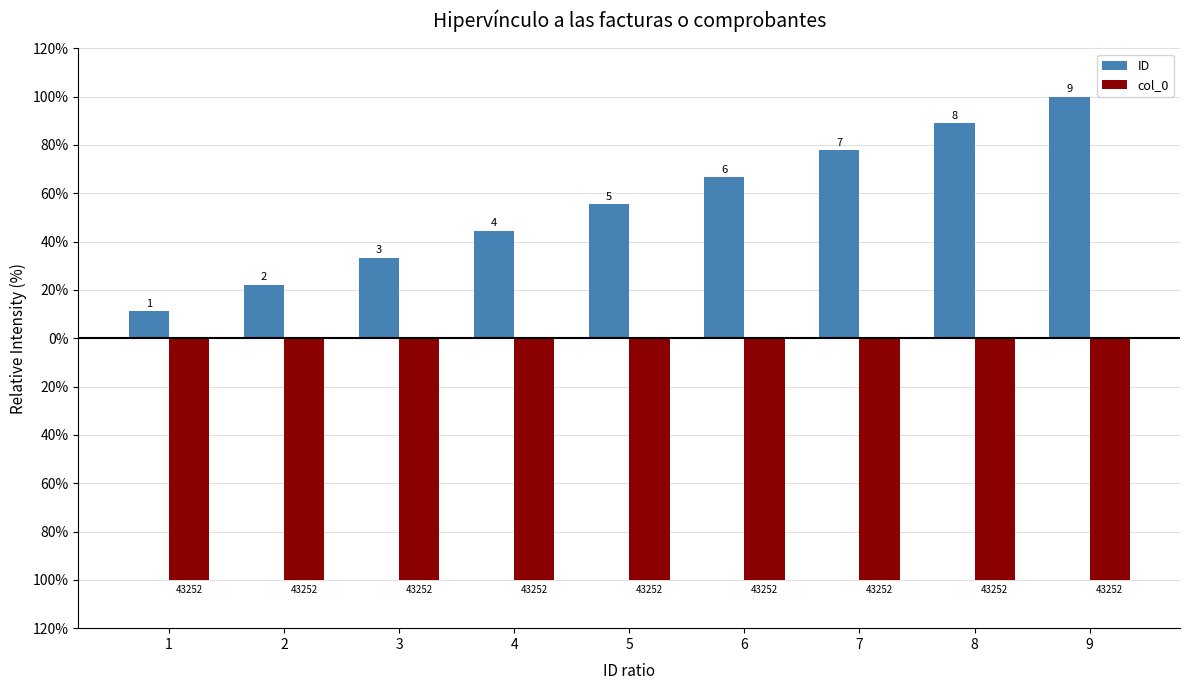

Are the bars horizontal?

No